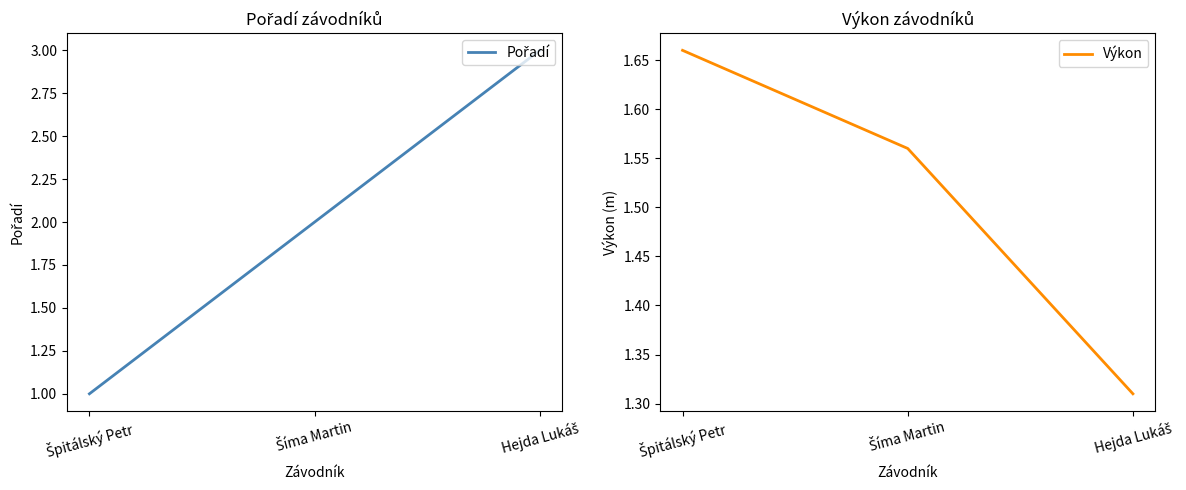

Between Hejda Lukáš and Šíma Martin, which is larger?

Hejda Lukáš